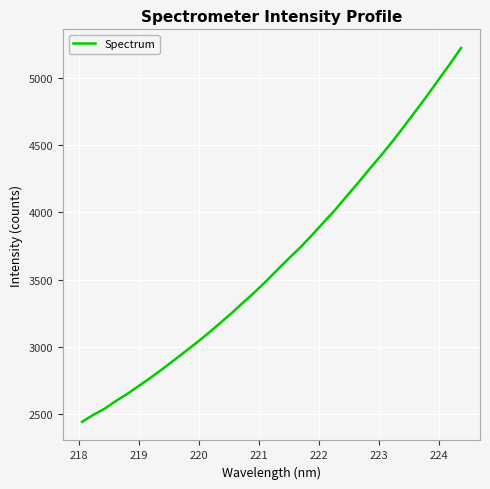

What is the minimum value shown in the chart?

2445.6